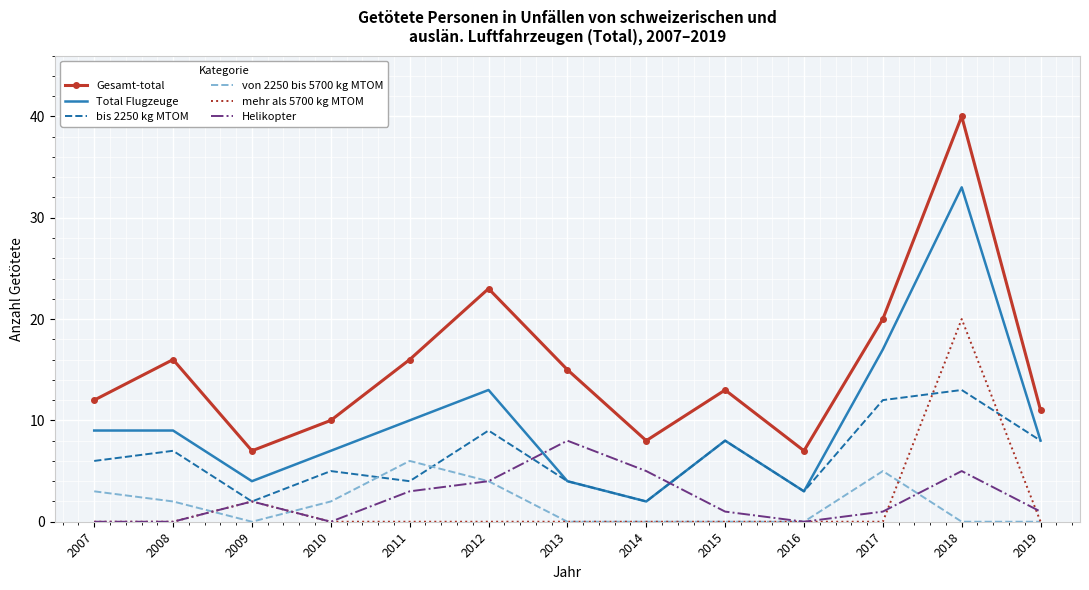

At which category is the sum across all series the highest?

2018